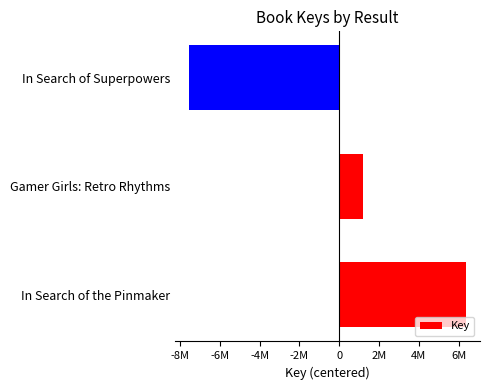

Does the chart contain any negative values?

Yes